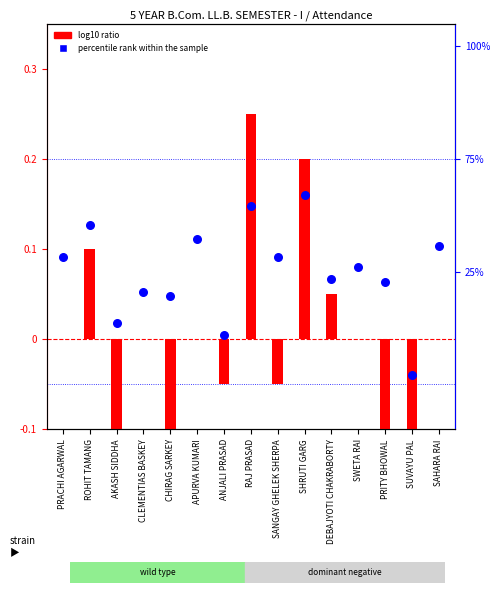

Which series has the widest spread of Y values?

log10 ratio